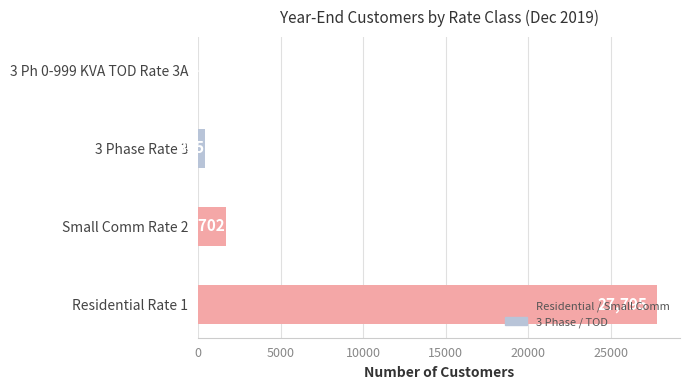

True or false: the data shows 395 at 3 Phase Rate 3.

True